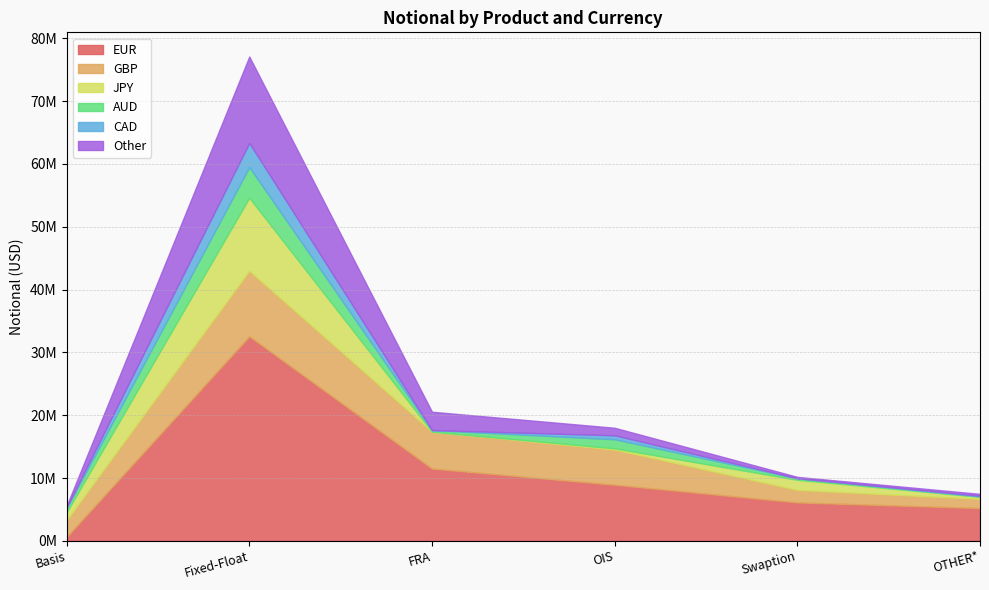

The JPY series shows 357005 at OIS. True or false?

False